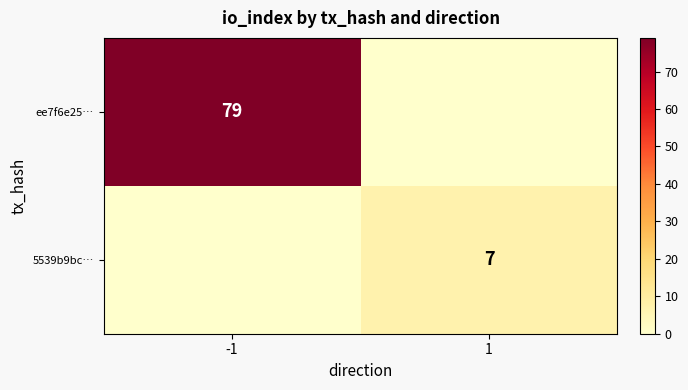

The 5539b9bc… series shows 11 at 1. True or false?

False